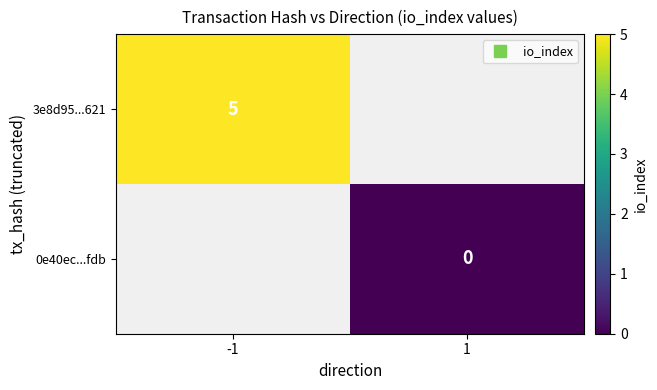

Is the value of 3e8d95...621 at -1 greater than the value of 0e40ec...fdb at 1?

Yes